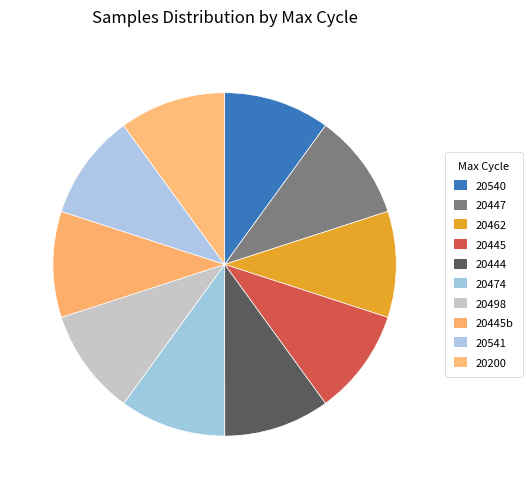

Count the number of slices in the pie.

10